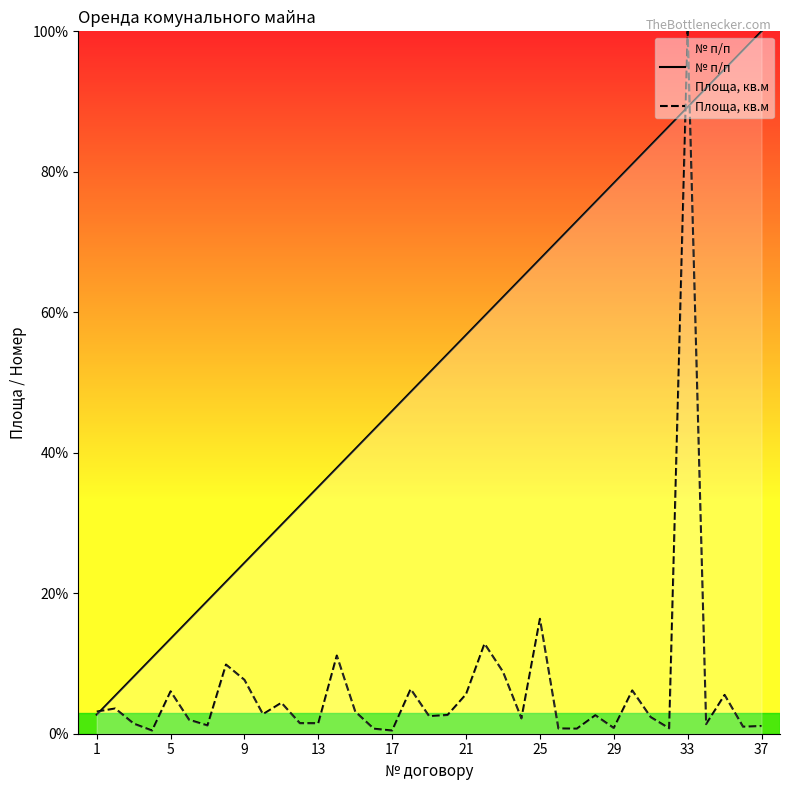

Reading left to right, list all the values displayed in this chart.

№ п/п: 2.7	5.4	8.1	10.8	13.5	16.2	18.9	21.6	24.3	27.0	29.7	32.4	35.1	37.8	40.5	43.2	45.9	48.6	51.4	54.1	56.8	59.5	62.2	64.9	67.6	70.3	73.0	75.7	78.4	81.1	83.8	86.5	89.2	91.9	94.6	97.3	100.0
Площа, кв.м: 3.1	3.6	1.4	0.4	6.0	2.0	1.2	9.8	7.7	2.8	4.4	1.5	1.5	11.1	3.1	0.7	0.4	6.4	2.5	2.7	5.6	12.8	8.8	2.2	16.4	0.7	0.7	2.6	0.8	6.2	2.4	0.8	100.0	1.4	5.5	1.0	1.1